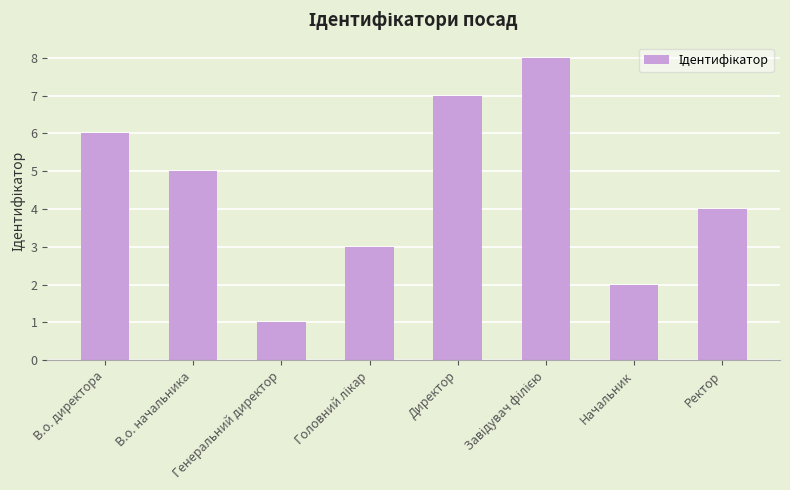

What is the sum of all values?

36